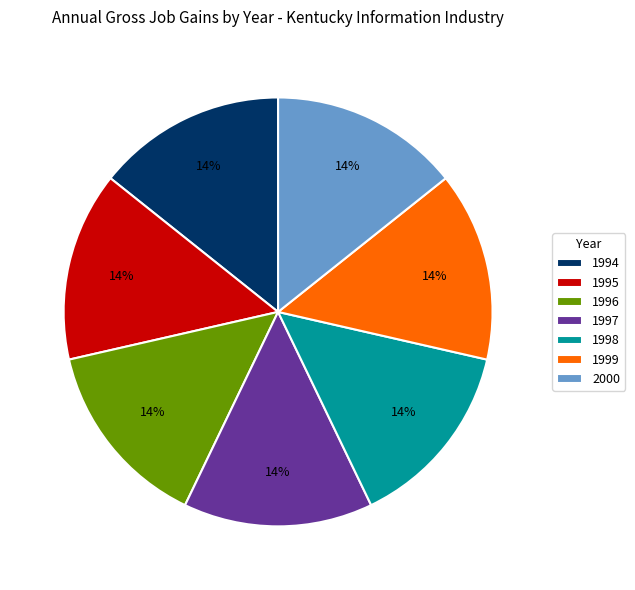

What is the ratio of the value at 1999 to the value at 1998?

1.0